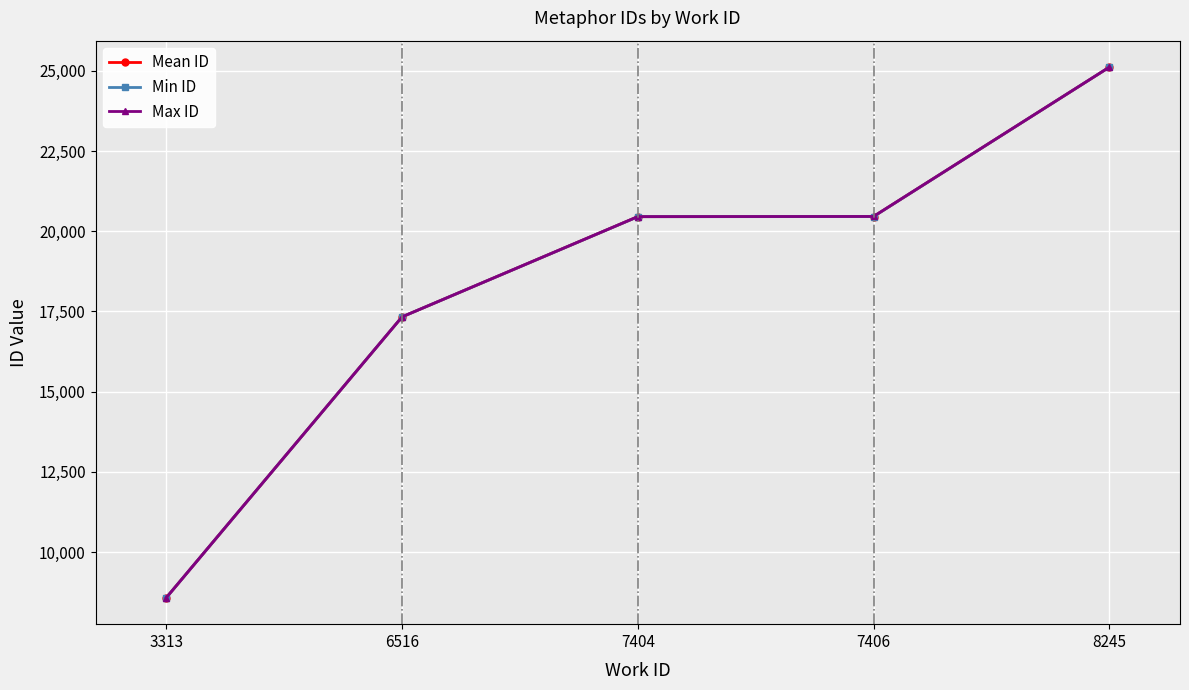

Count the number of data series in this chart.

3